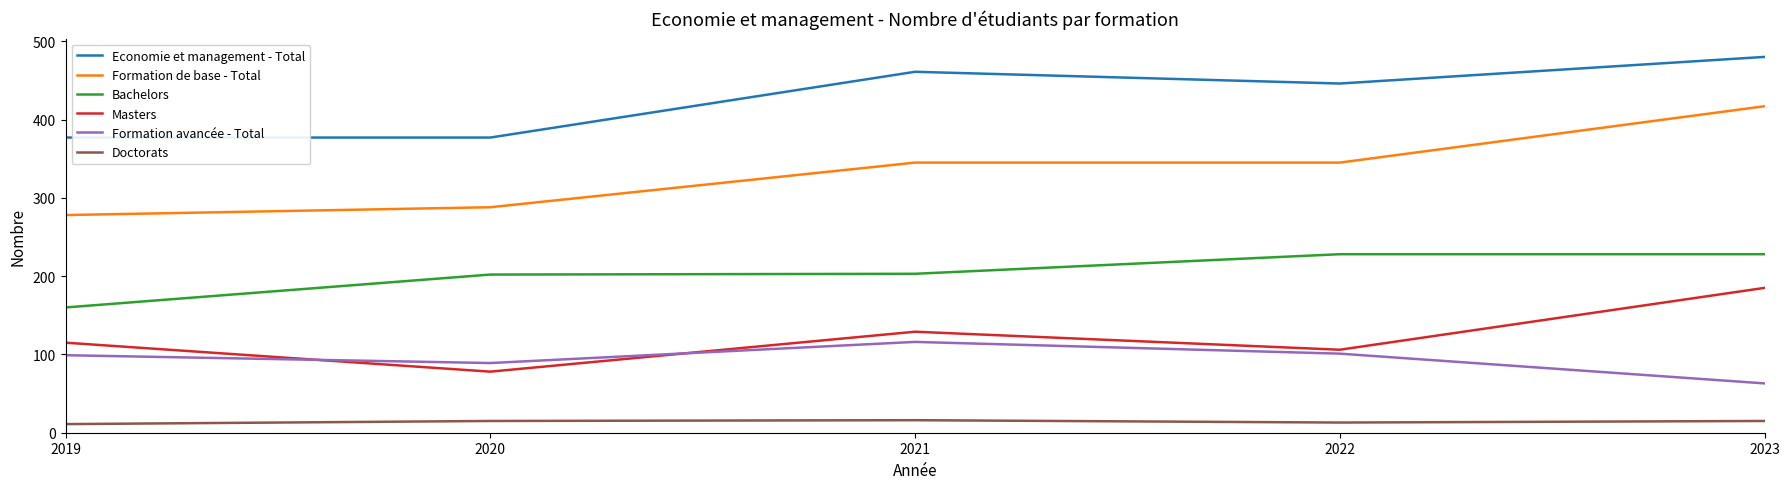

True or false: Masters and Bachelors intersect in this chart.

False